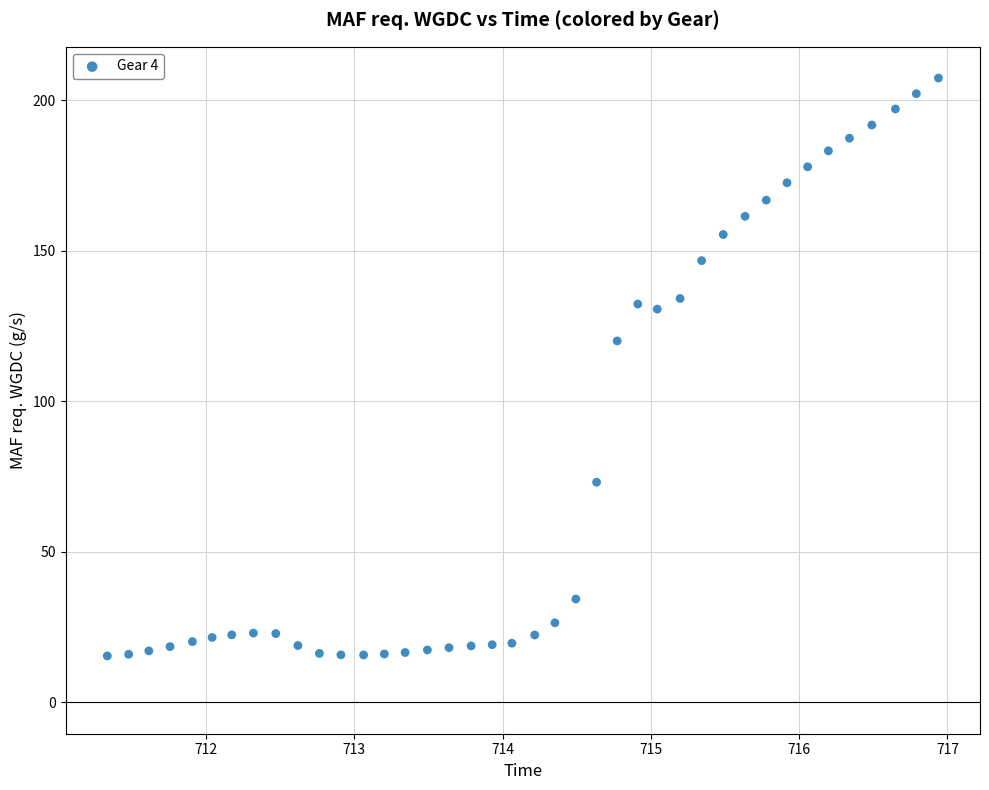

What Y value in the scatter plot is closest to 111?

120.1